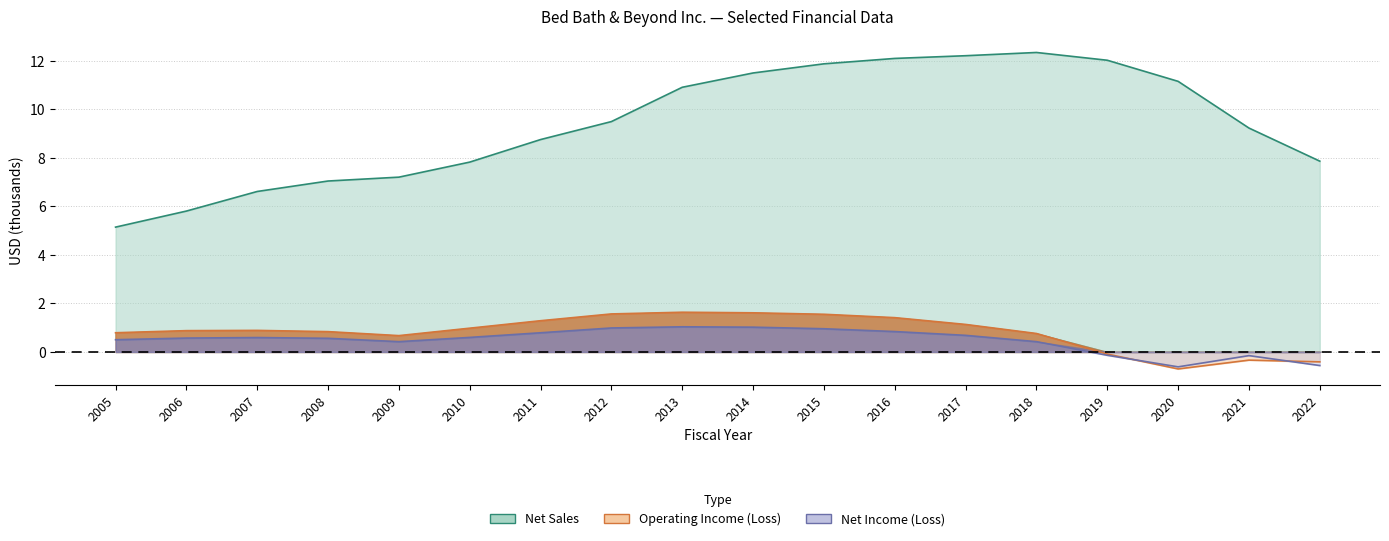

Which series has the widest spread of values?

Net Sales